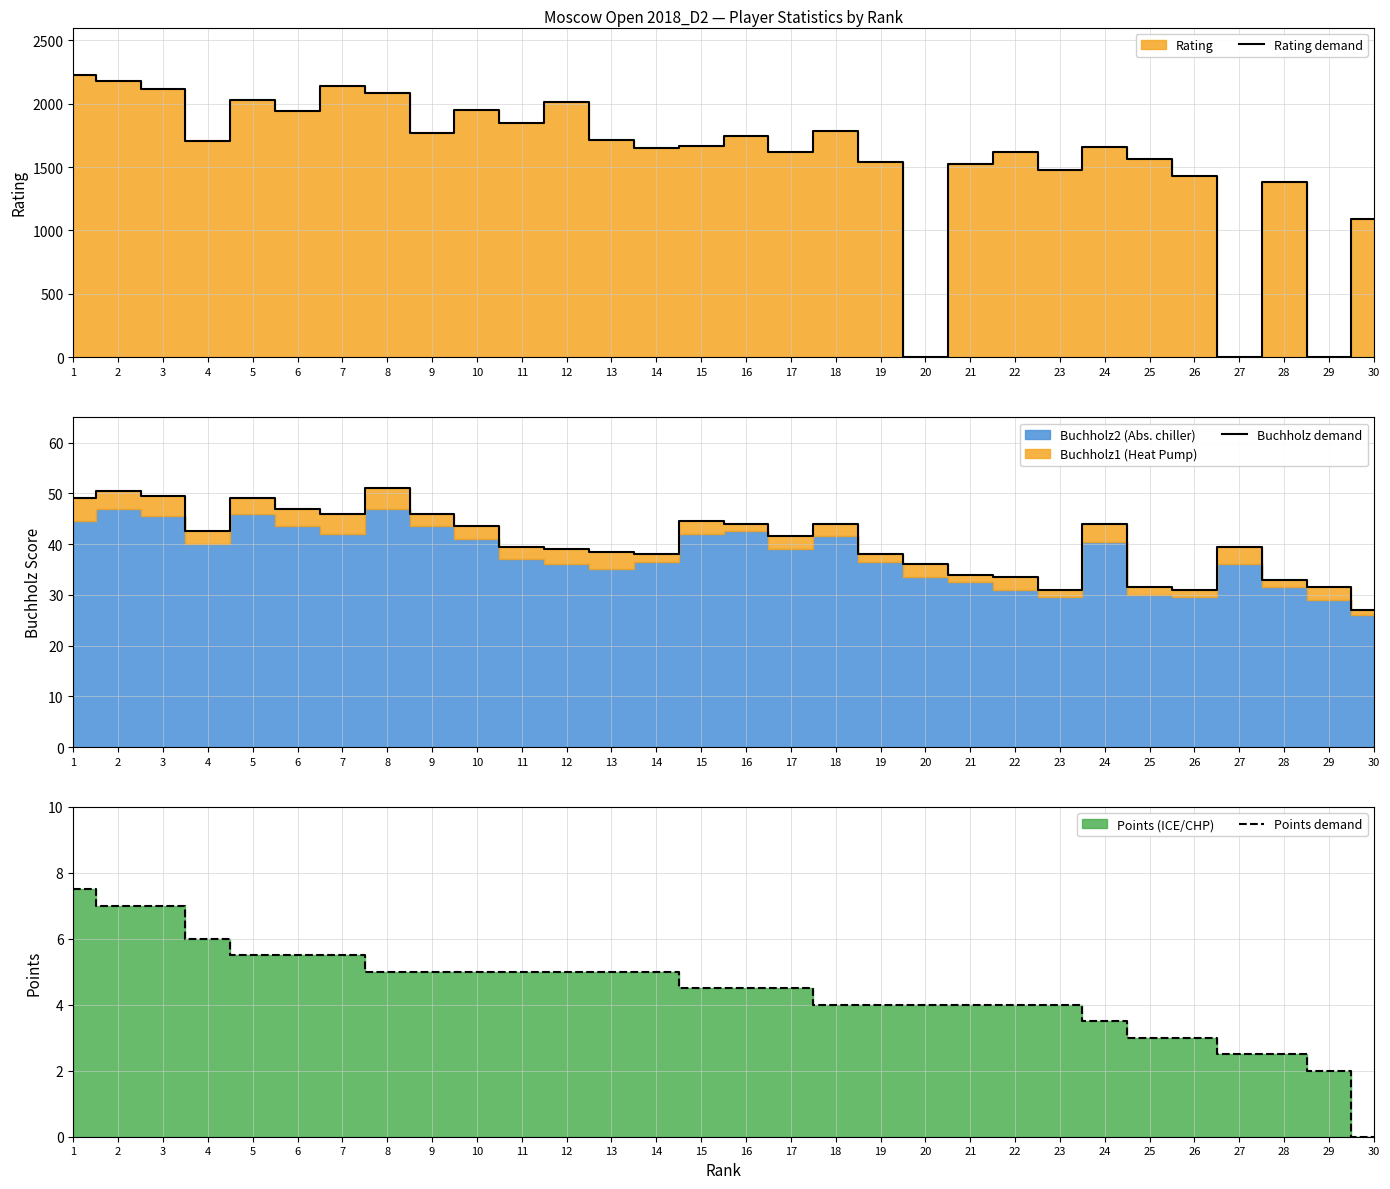

What value does the Buchholz demand series have at 18?

44.0